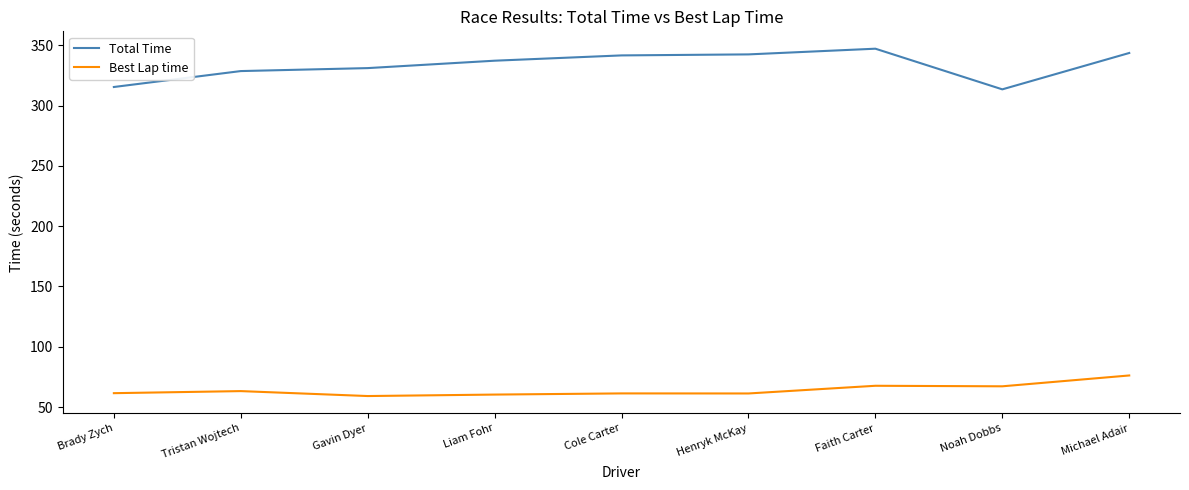

What is the smallest value displayed?

59.1